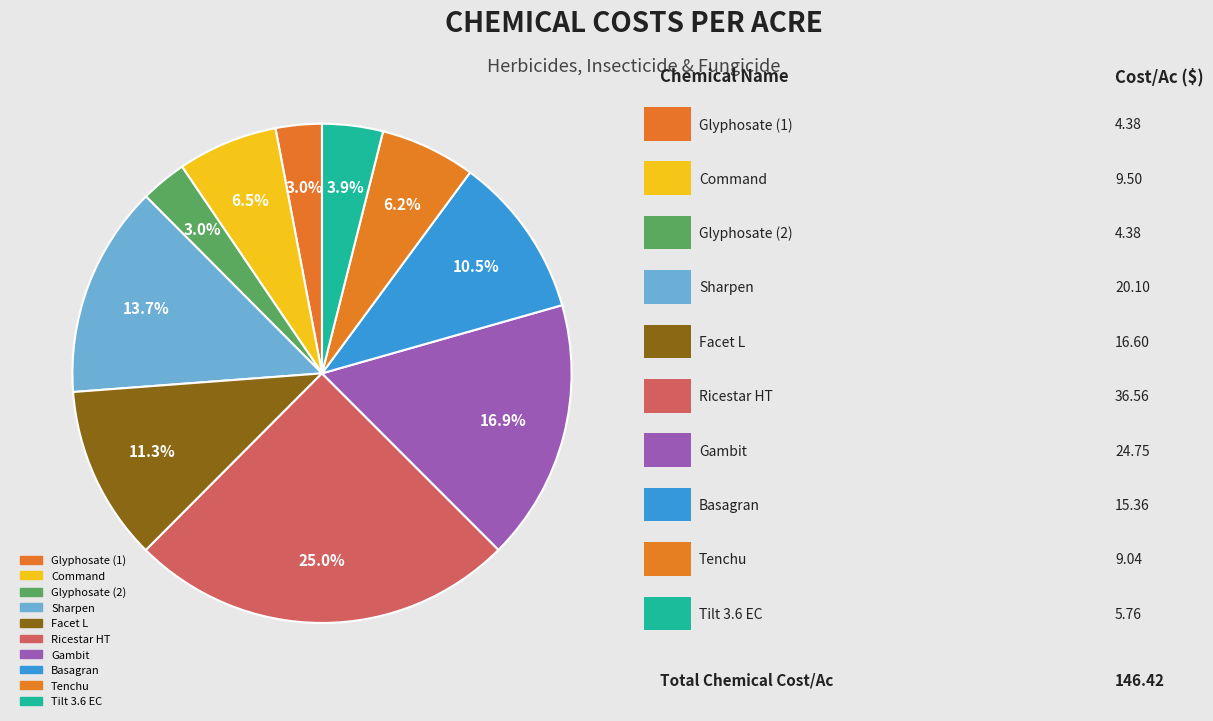

How much of the chart is everything except Glyphosate (2)?

97.0%